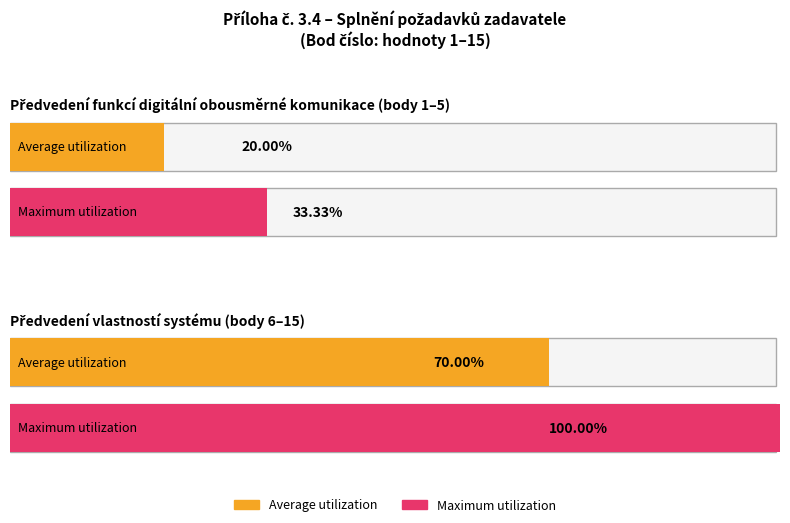

At which category does the chart reach its minimum across all series?

1